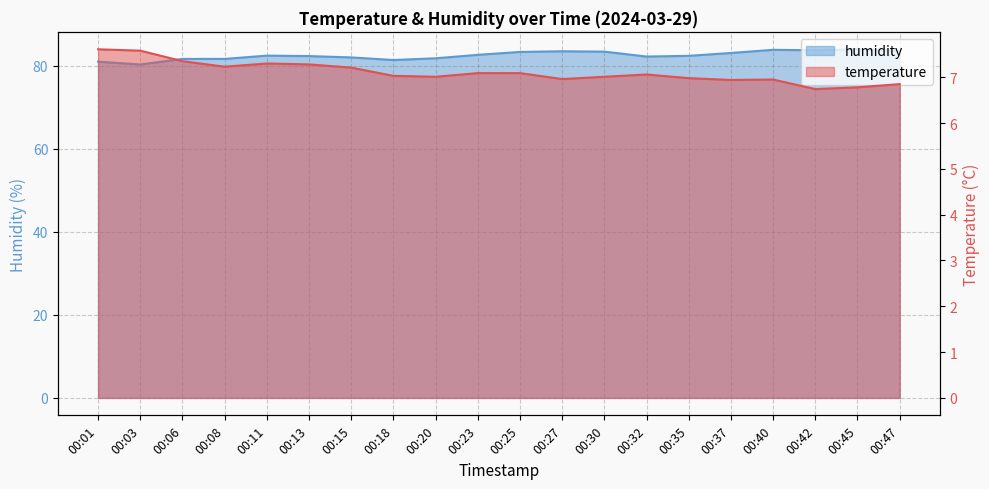

What are all the series names shown in the legend?

temperature, humidity